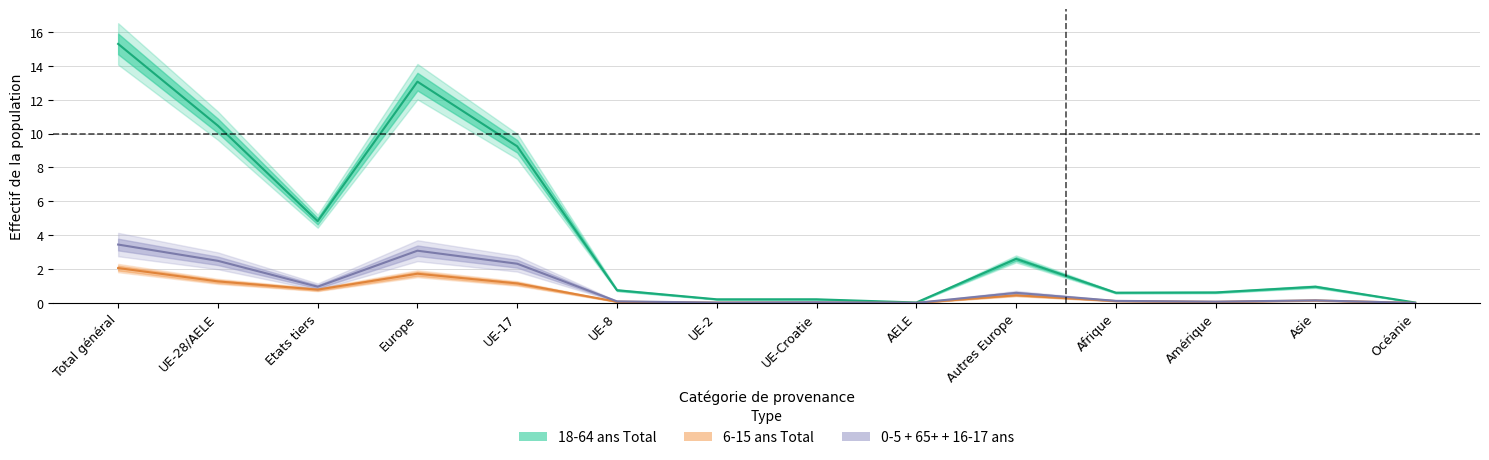

What is the difference between the highest and lowest values at Total général?

13.2